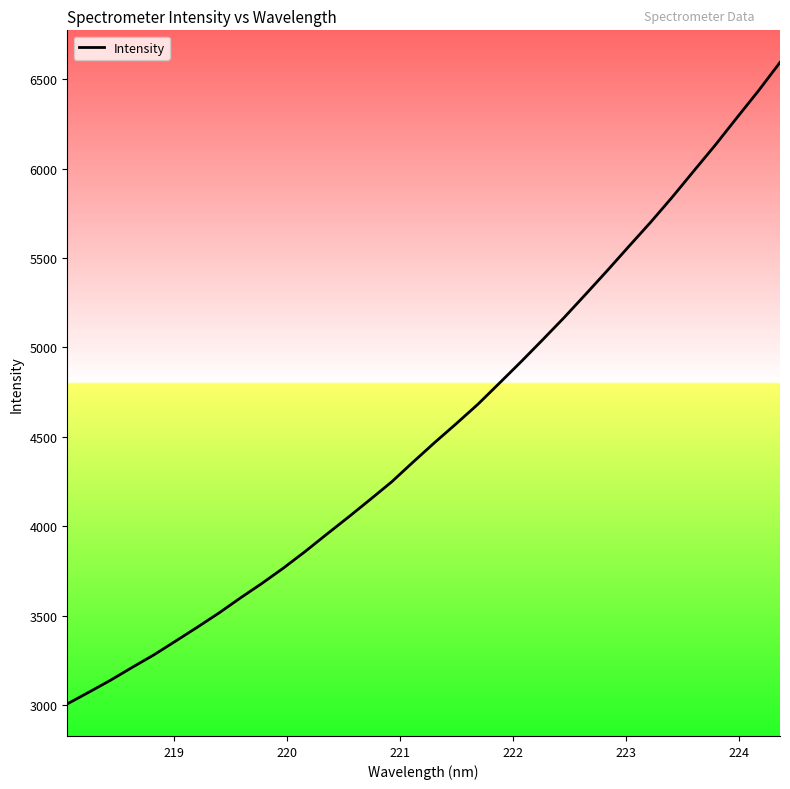

What is the difference between the maximum and minimum values?

3587.5